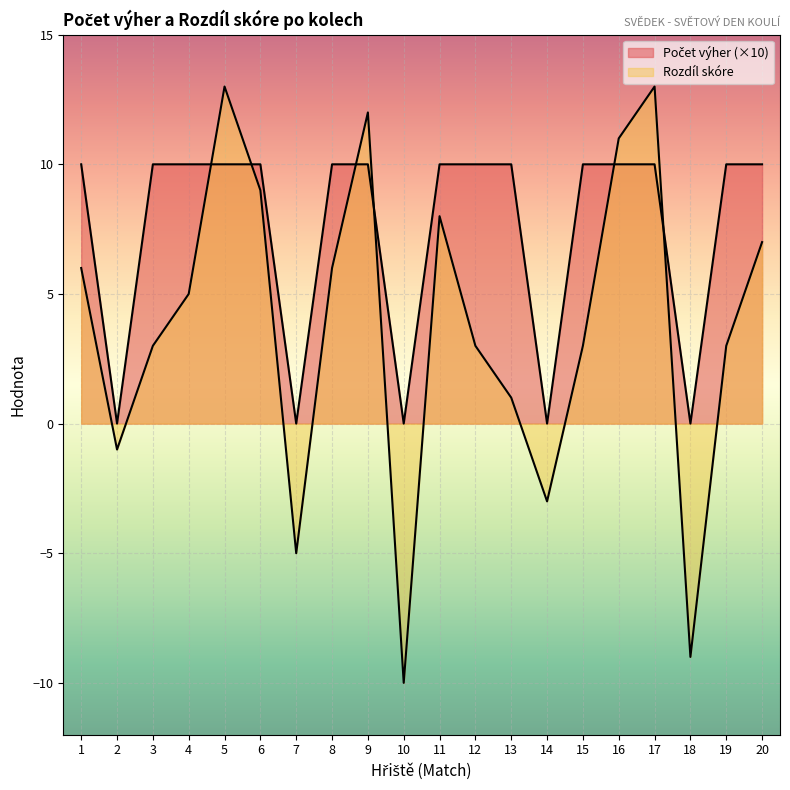

The value of Počet výher at 2 is 0. True or false?

True